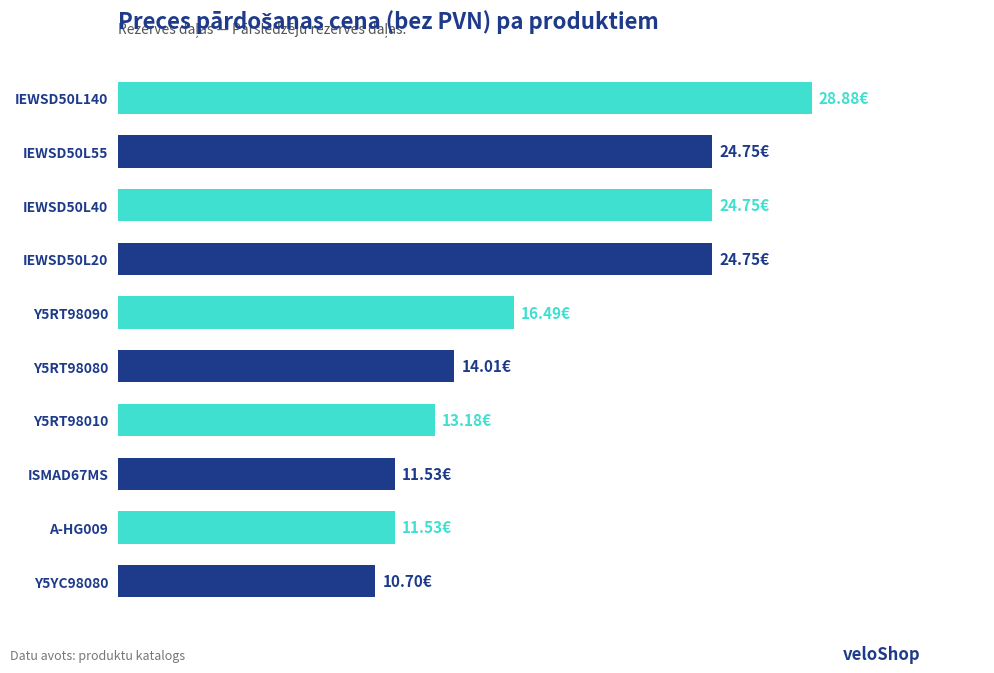

Rank the categories by value from highest to lowest.

IEWSD50L140, IEWSD50L55, IEWSD50L40, IEWSD50L20, Y5RT98090, Y5RT98080, Y5RT98010, ISMAD67MS, A-HG009, Y5YC98080